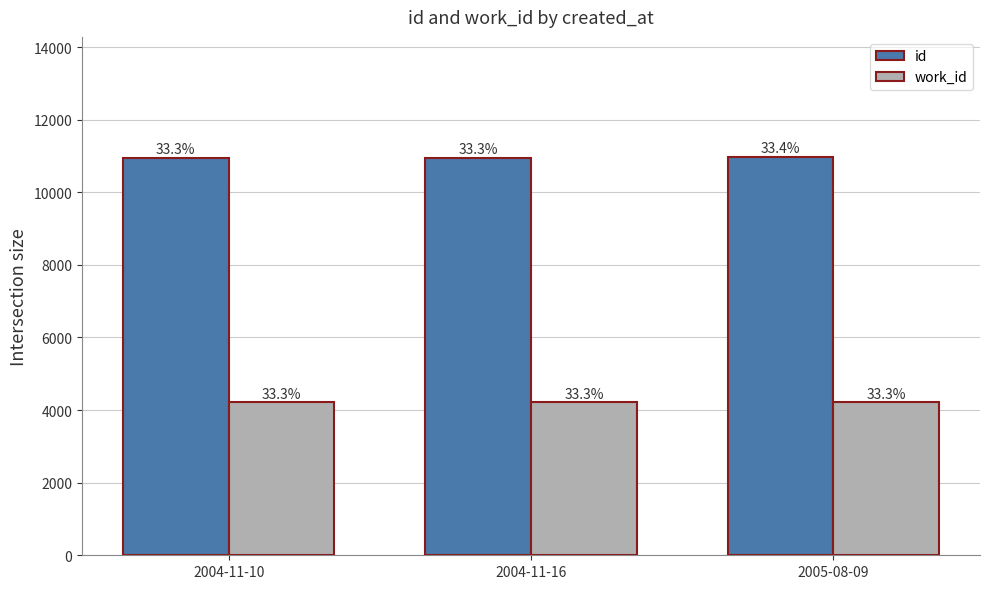

Which category has the highest value in the id series?

2005-08-09